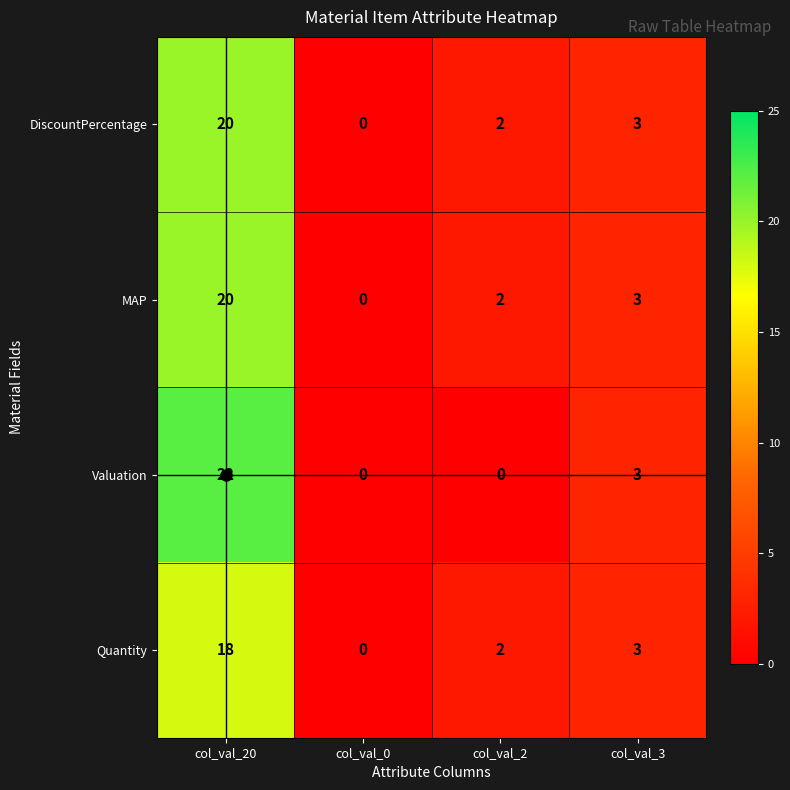

The Valuation series shows 7 at col_val_0. True or false?

False